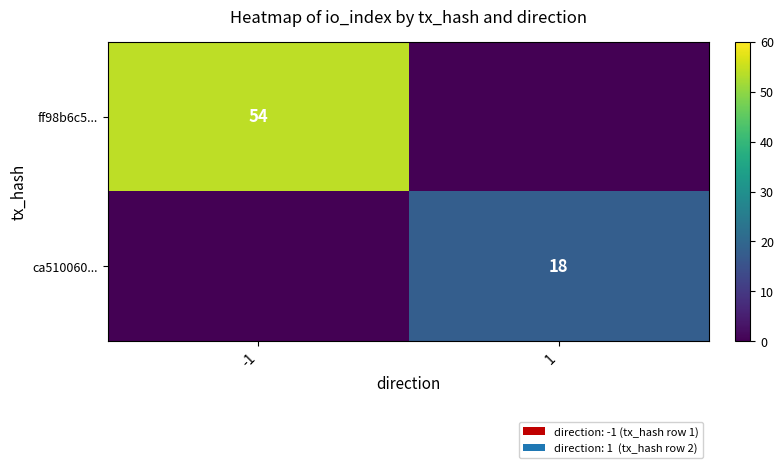

What is the total value across all series at 1?

18